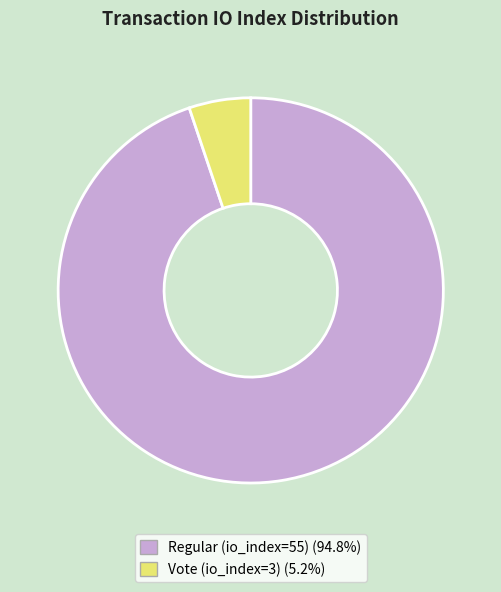

Count the number of slices in the pie.

2